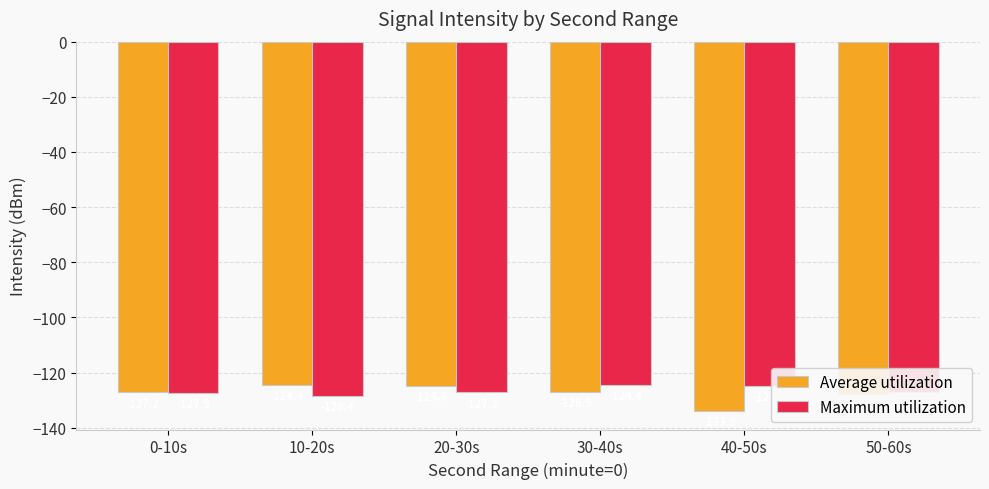

What is the difference between the highest and lowest values at 0-10s?

0.3